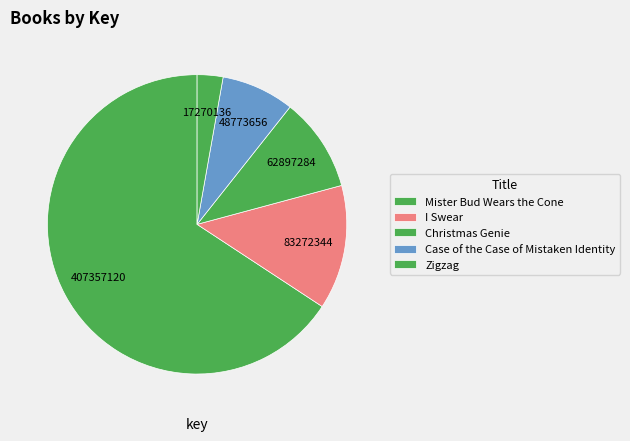

Rank the categories by value from lowest to highest.

Zigzag, Case of the Case of Mistaken Identity, Christmas Genie, I Swear, Mister Bud Wears the Cone